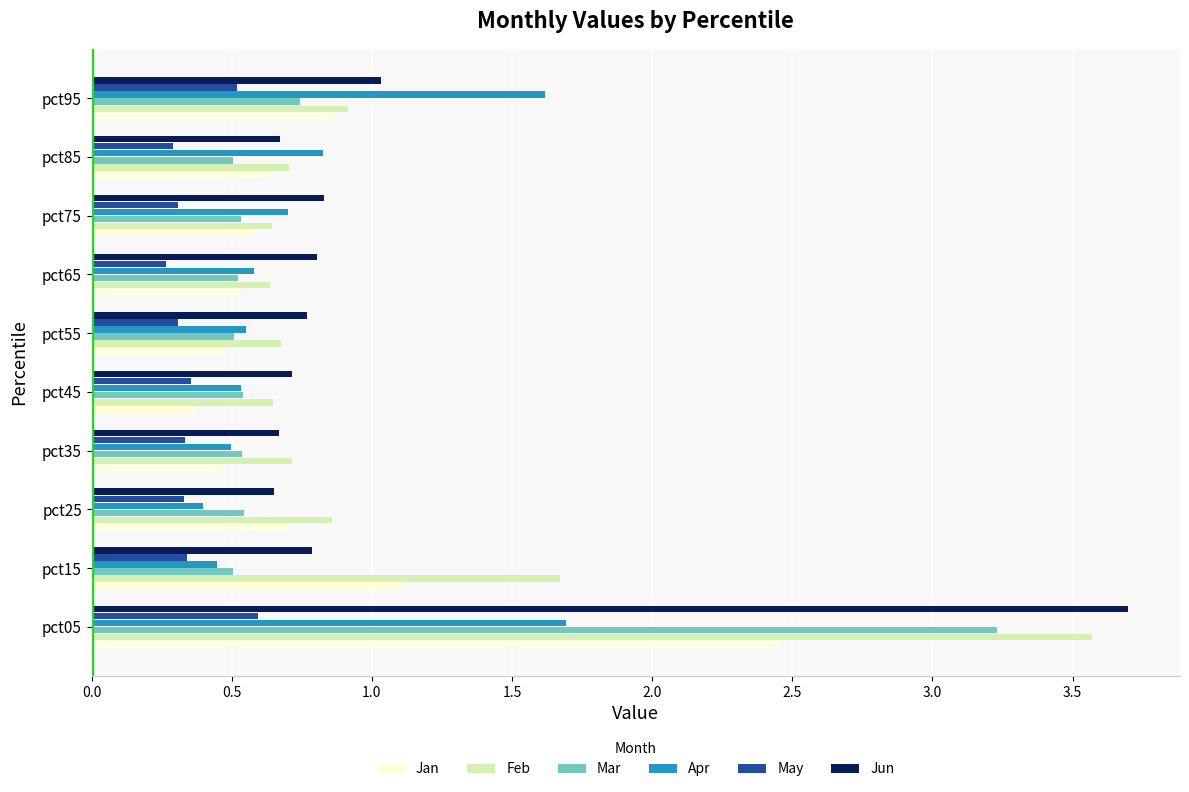

At which label does Jun reach its peak?

pct05